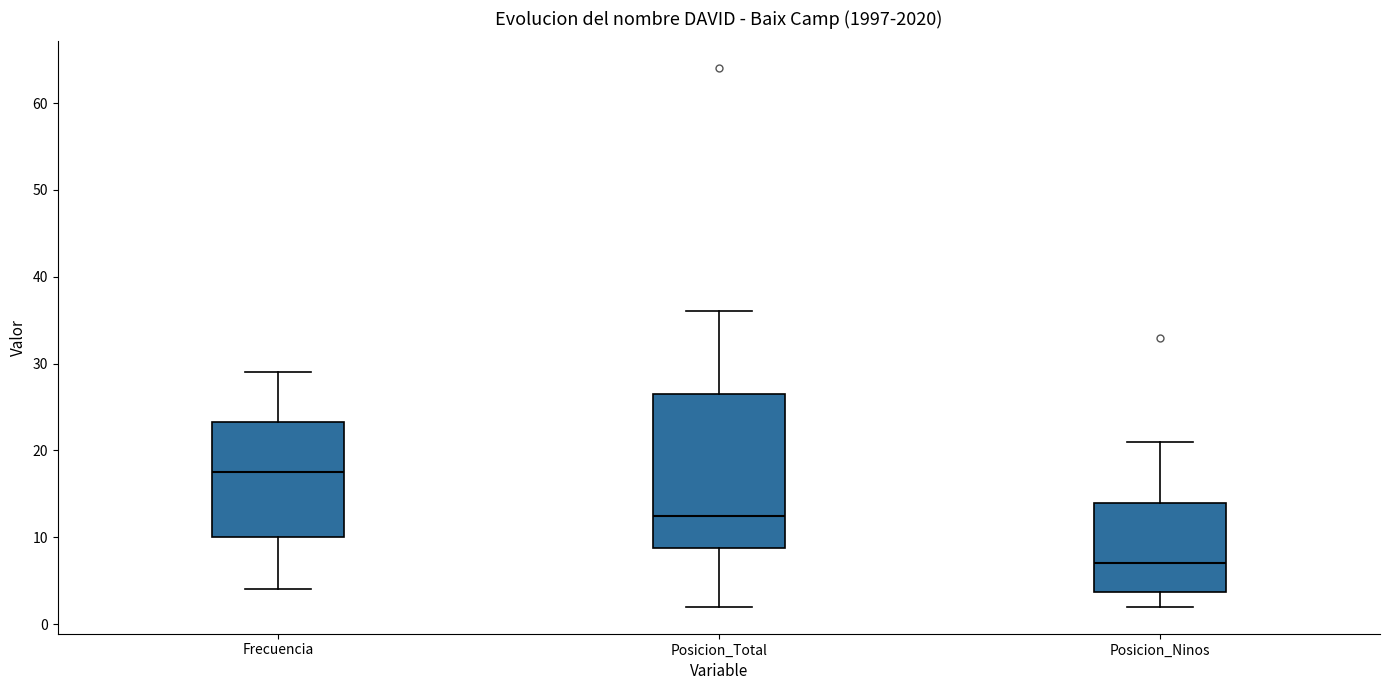

Which box has the lowest median line?

Posicion_Ninos